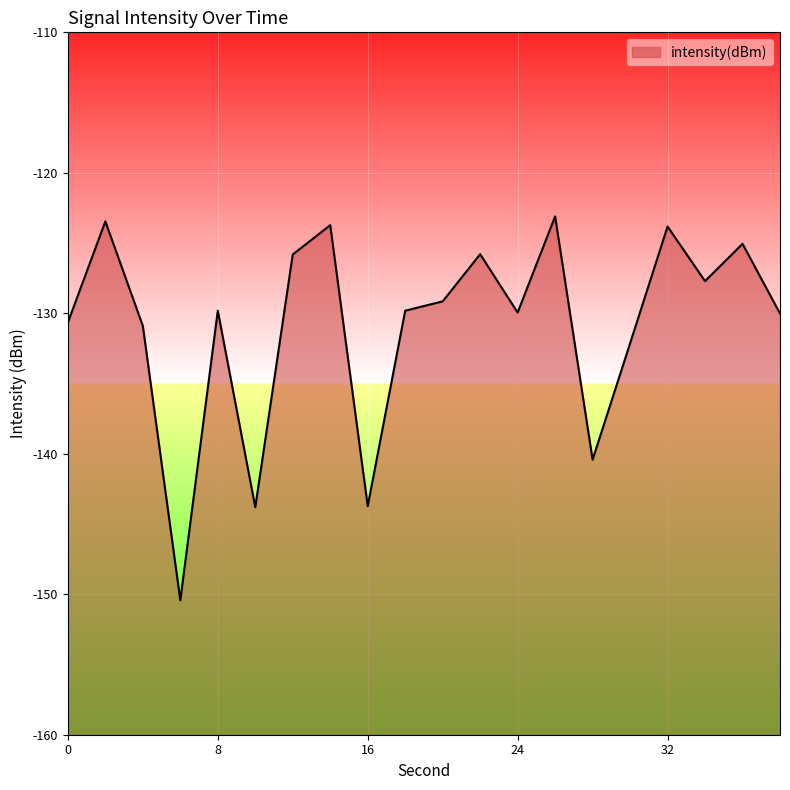

What is the difference between the second highest and second lowest values?

20.3